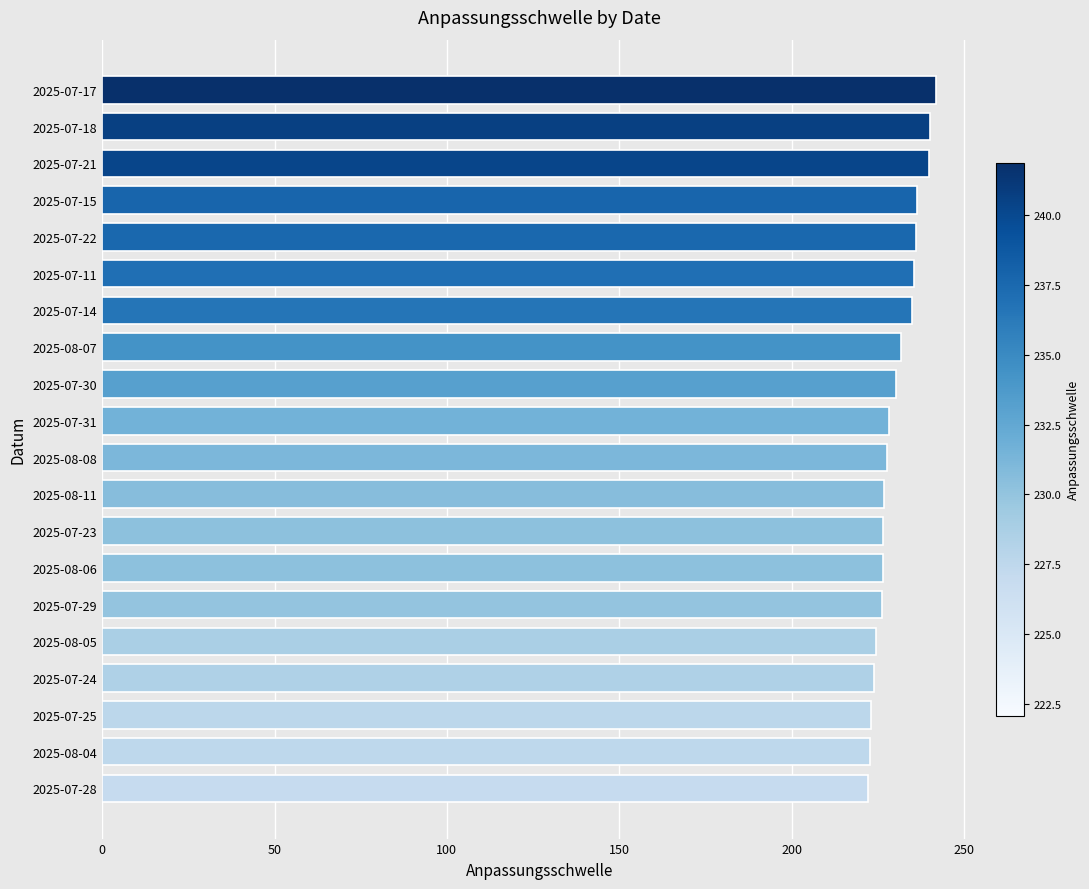

What is the sum of the values at 2025-07-21 and 2025-07-29?

465.8